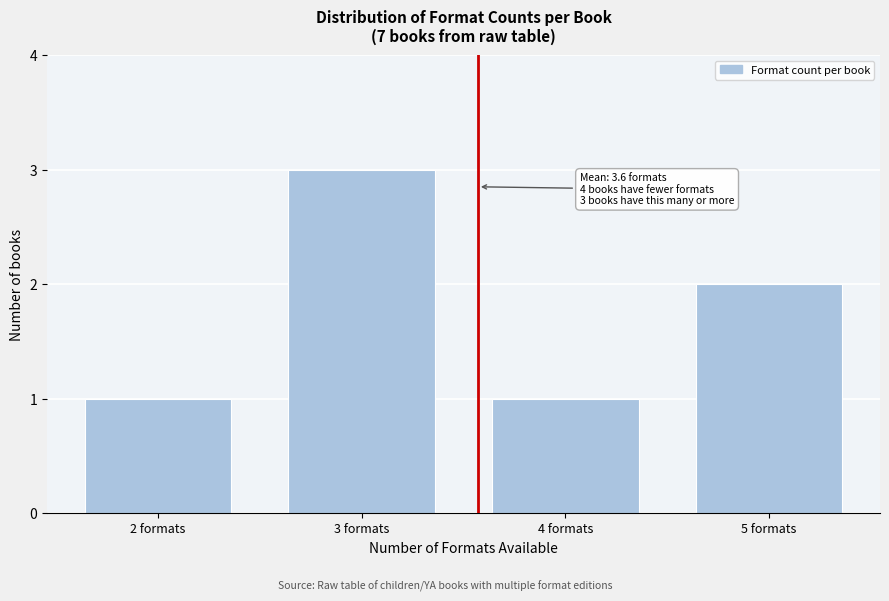

Over which range of the x-axis is the bar tallest?

2.5 to 3.5